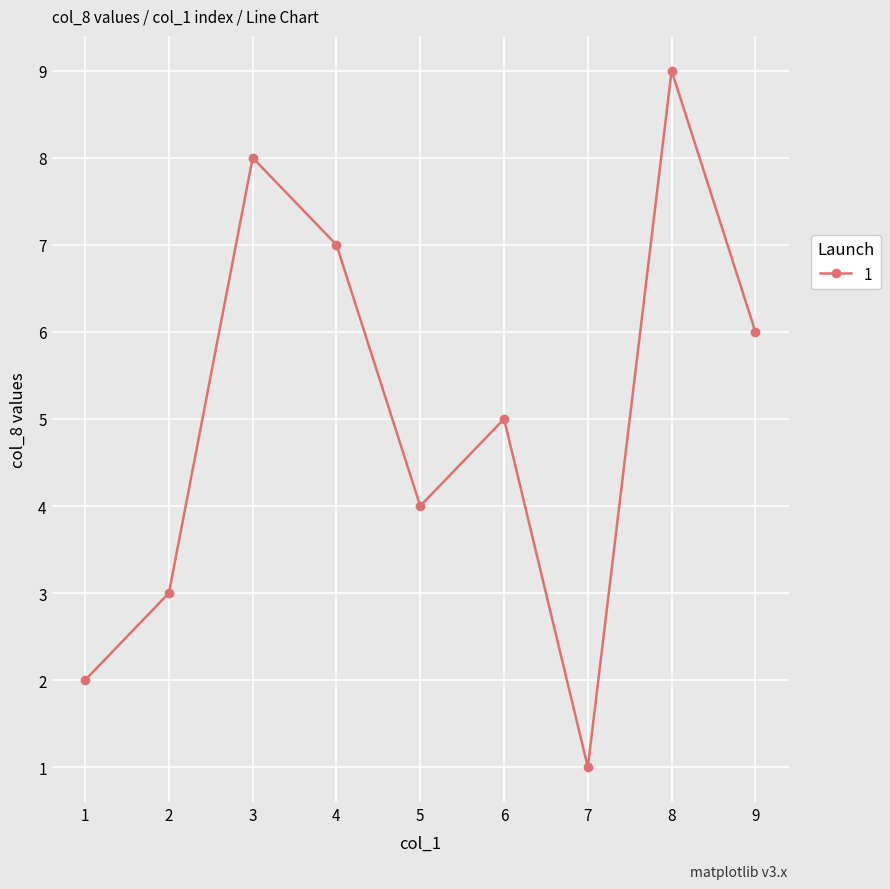

At which category does the chart reach its minimum across all series?

7